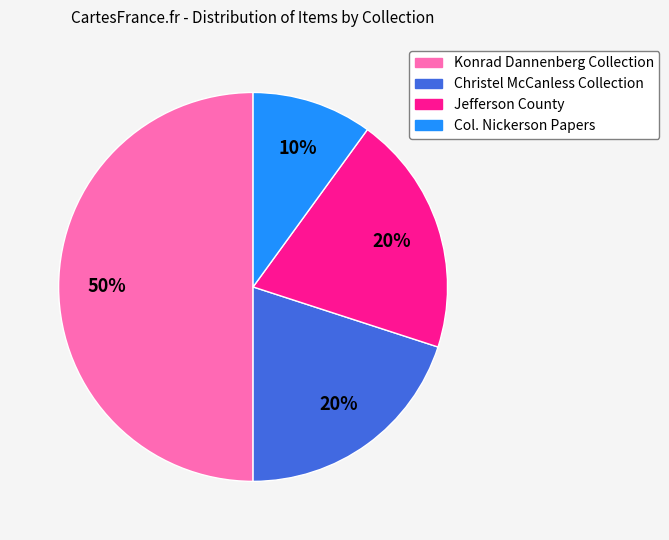

To the nearest percent, what is the average slice percentage?

25%